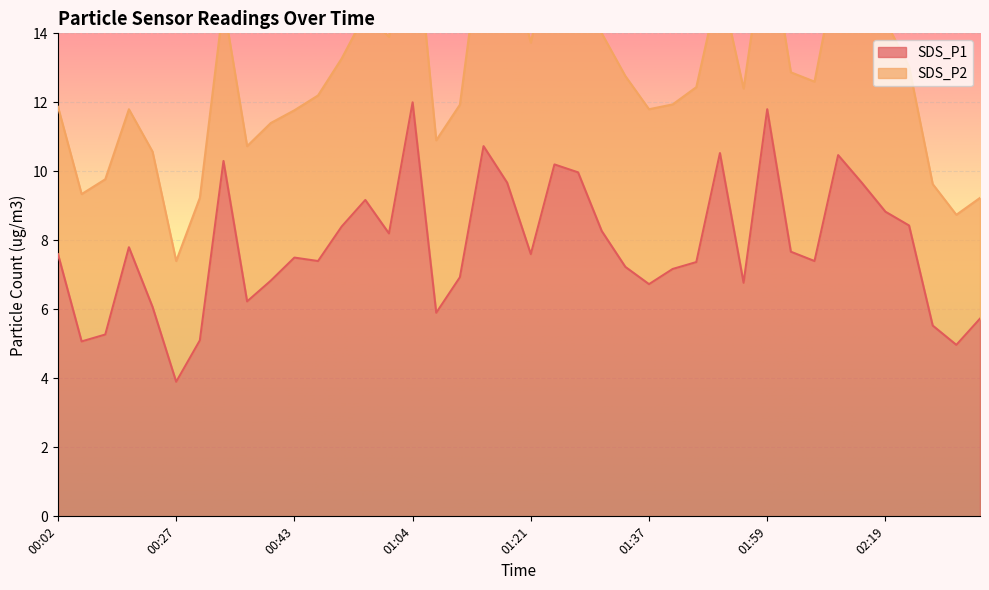

What is the change in value from 00:50 to 01:34?

-0.2